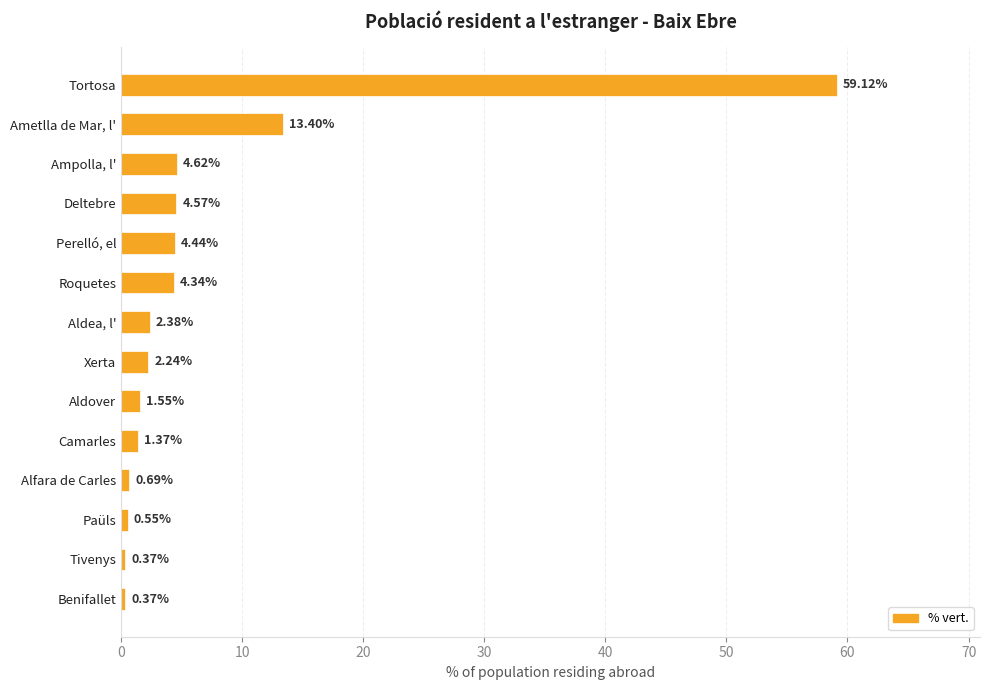

Are the bars grouped side by side (vs. stacked)?

No